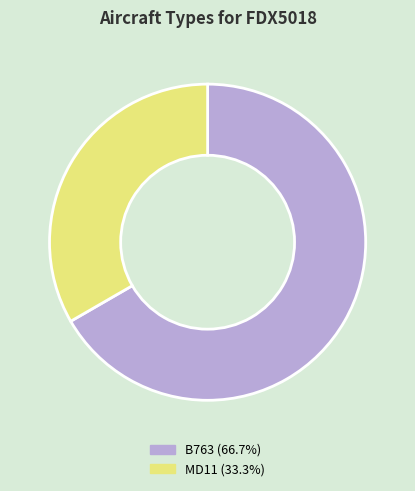

Do MD11 (33.3%) and B763 (66.7%) together represent more than half of the pie?

Yes